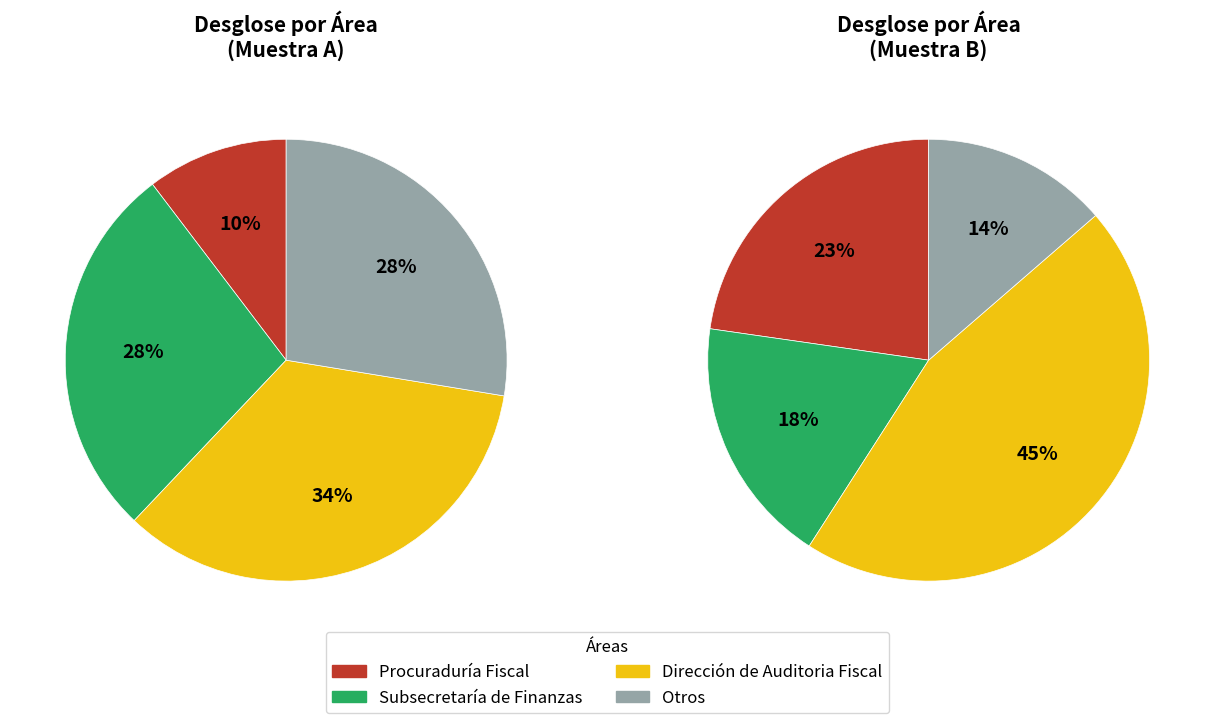

How many segments does this pie chart have?

8